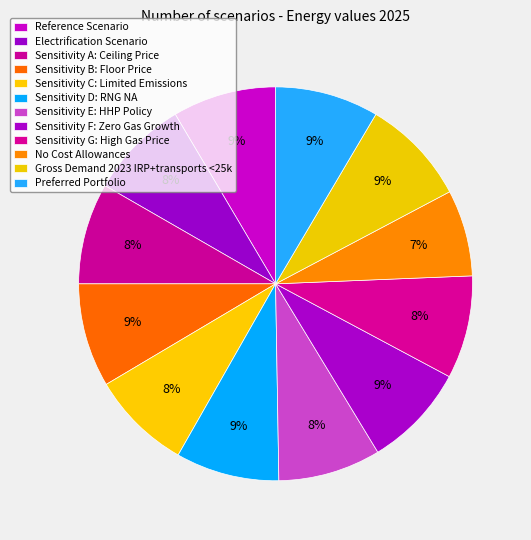

Is there a majority slice in this chart?

No